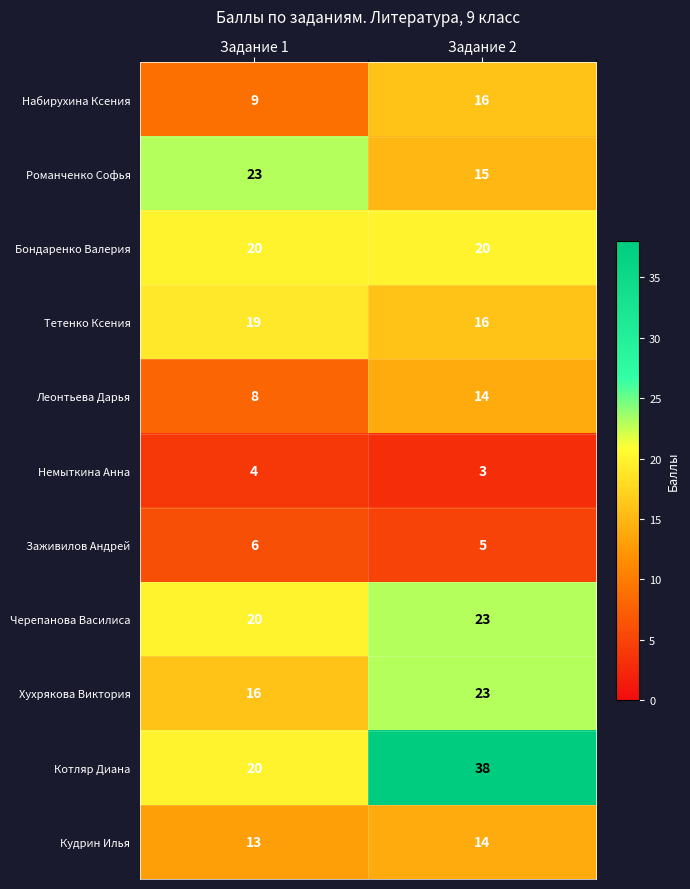

What is the total value across all series at Задание 1?

158